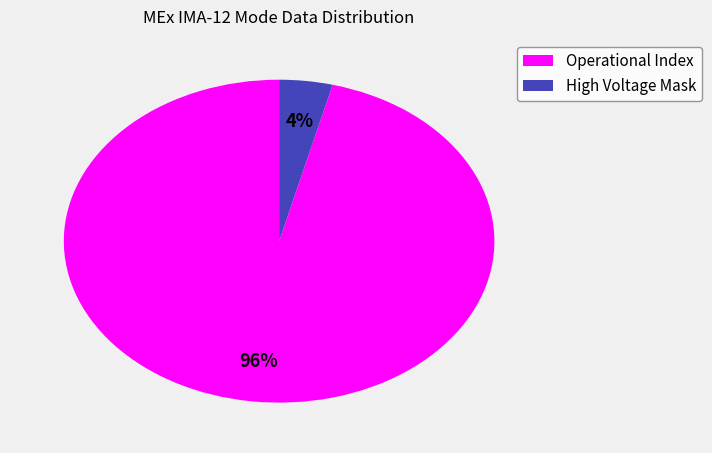

Count the number of slices in the pie.

2